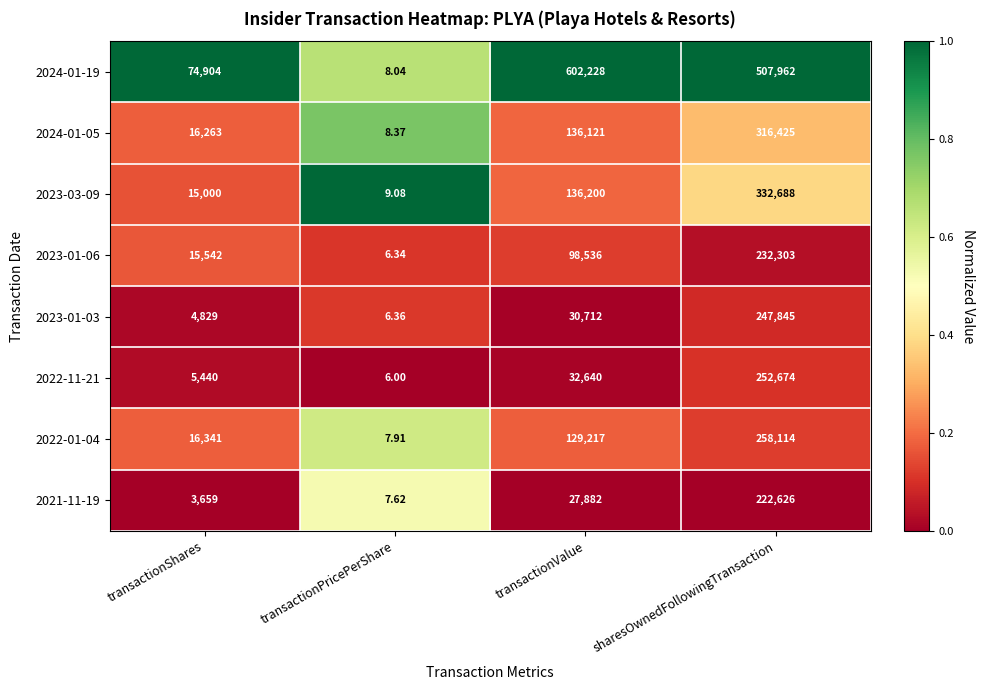

At which category is the sum across all series the highest?

sharesOwnedFollowingTransaction